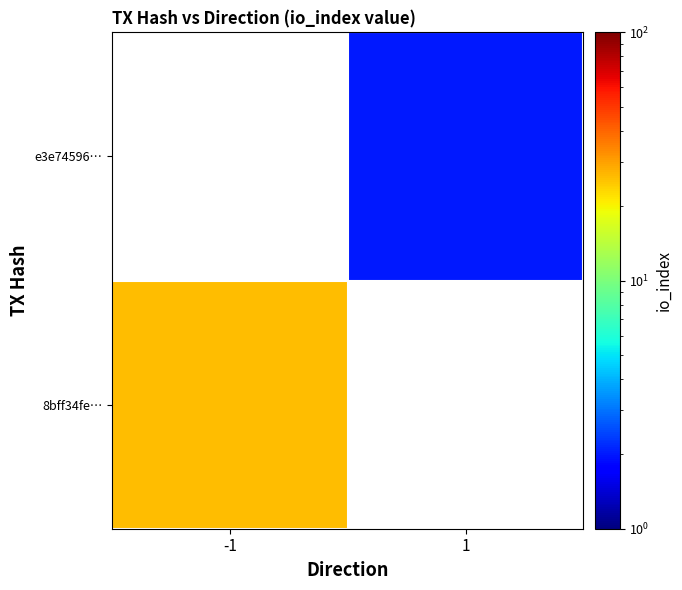

Rank the series by their maximum value, from lowest to highest.

8bff34fe…, e3e74596…